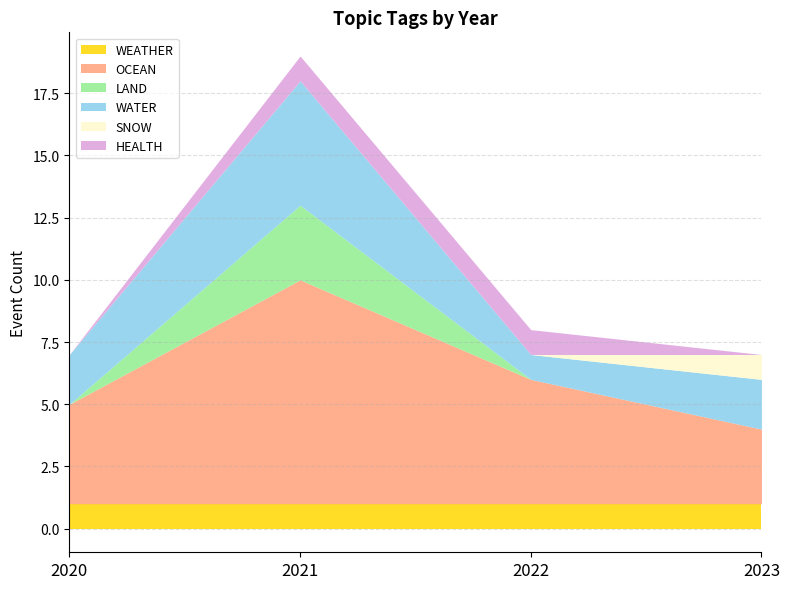

True or false: SNOW and WEATHER intersect in this chart.

False